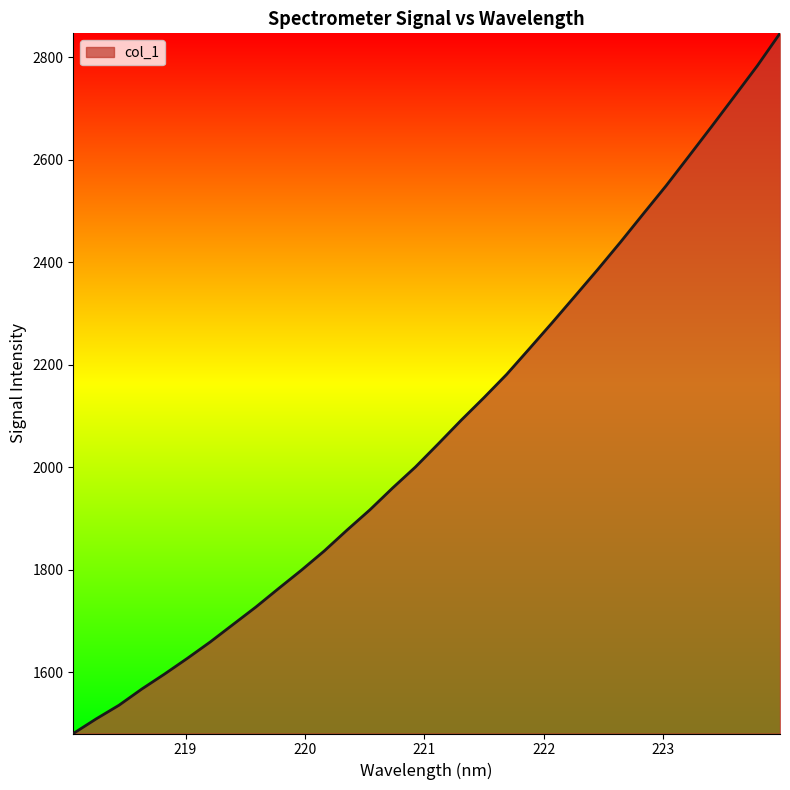

What is the minimum value shown in the chart?

1480.5